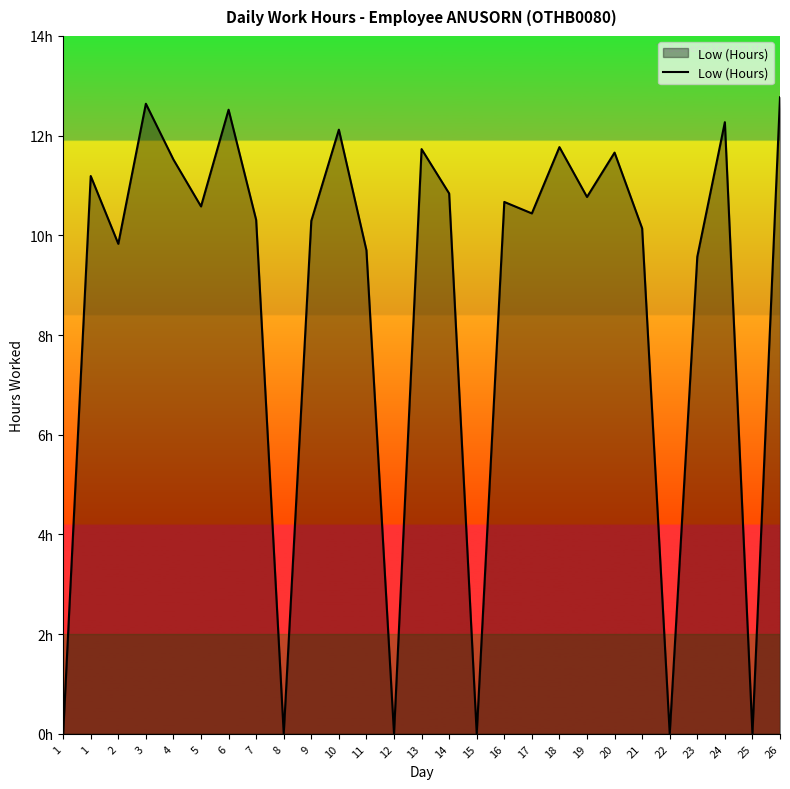

Does the chart display data point markers on the line(s)?

No